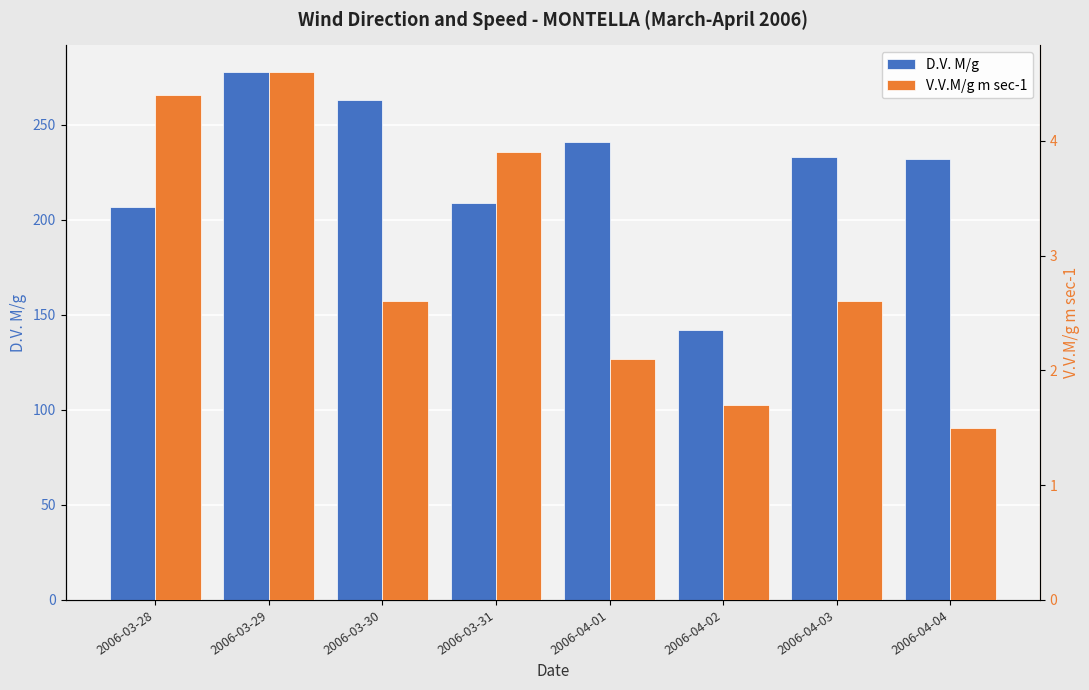

Which has a higher value, 2006-04-04 or 2006-03-31?

2006-04-04